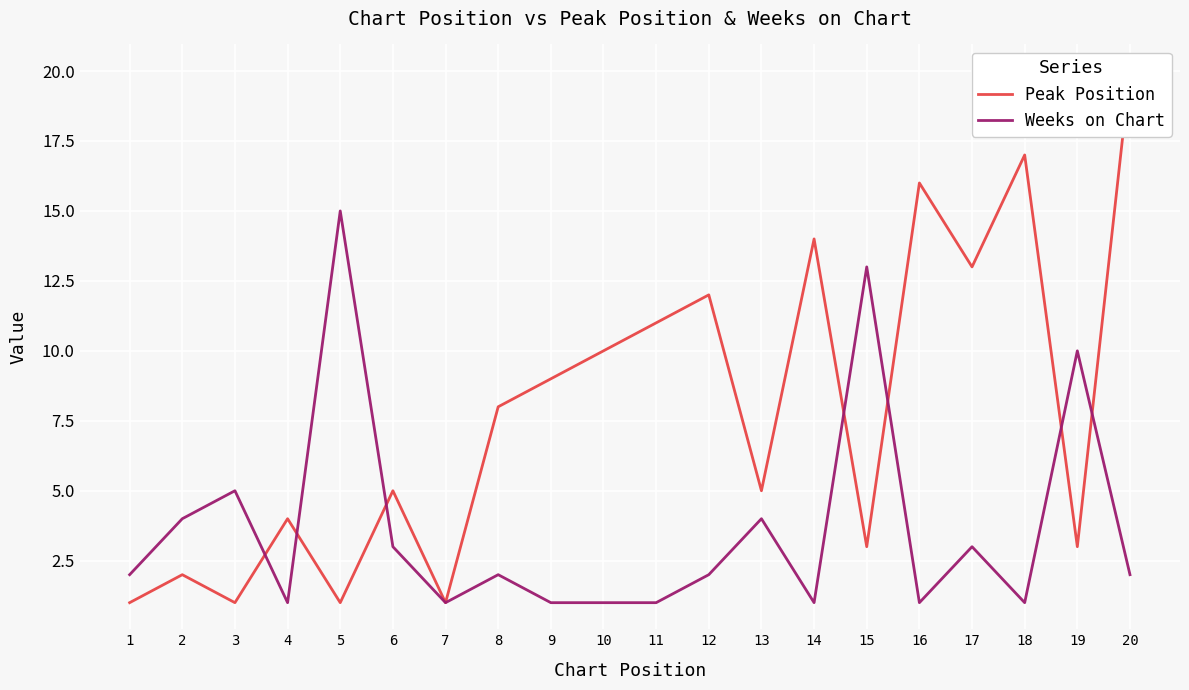

What is the average value of the Peak Position series?

8